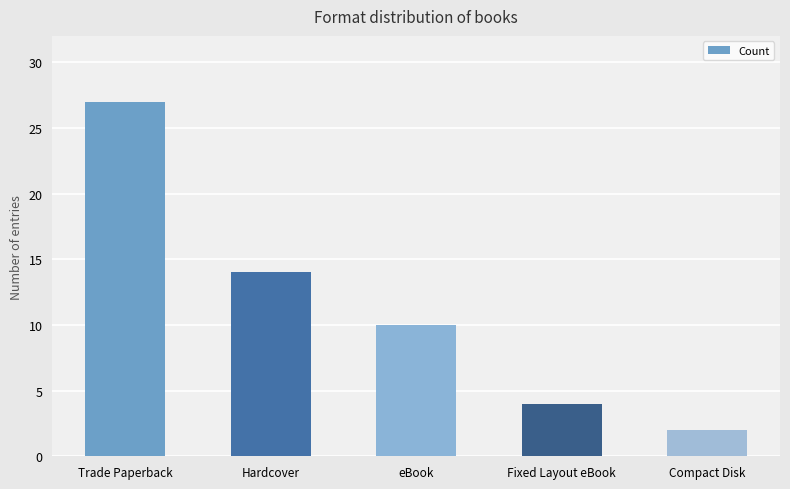

List the labels in order of value, smallest first.

Compact Disk, Fixed Layout eBook, eBook, Hardcover, Trade Paperback